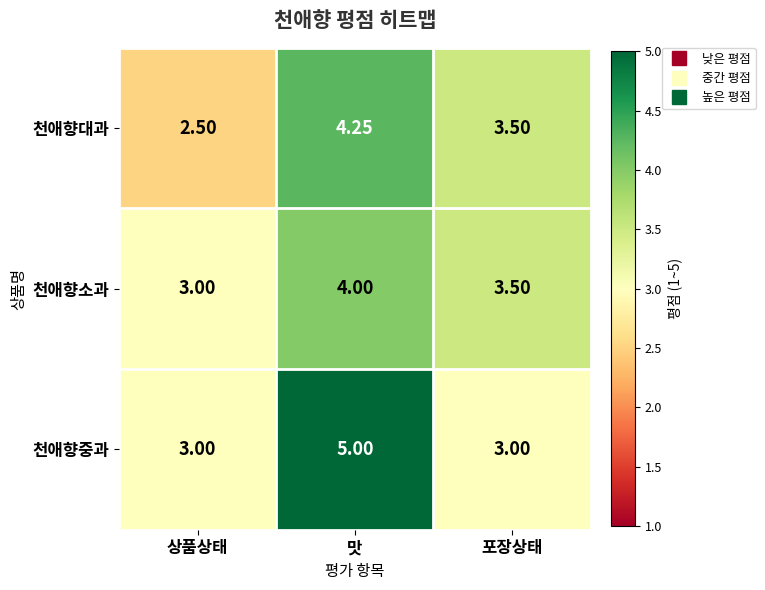

At which category is the sum across all series the highest?

맛